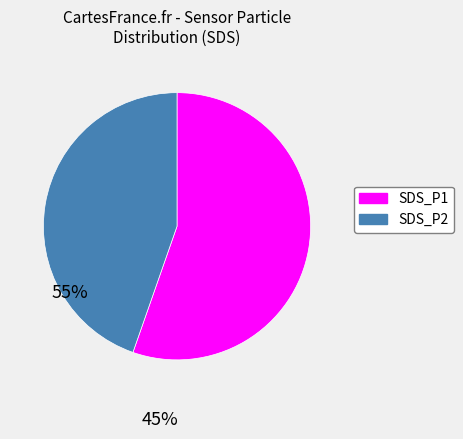

Rank the categories by value from lowest to highest.

SDS_P2, SDS_P1